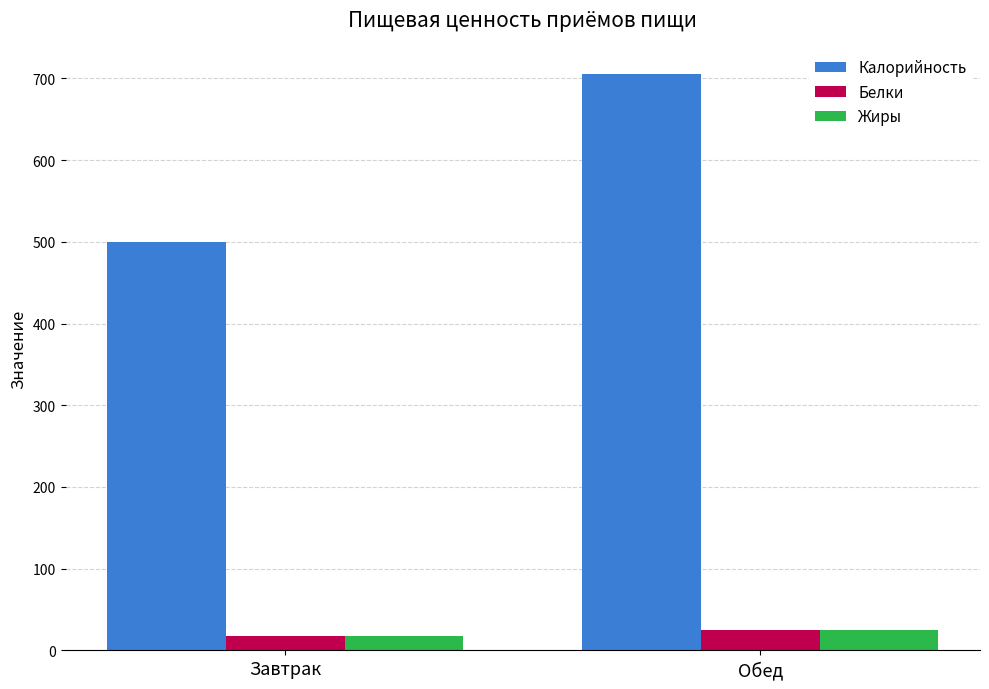

What position from the left is Завтрак?

1